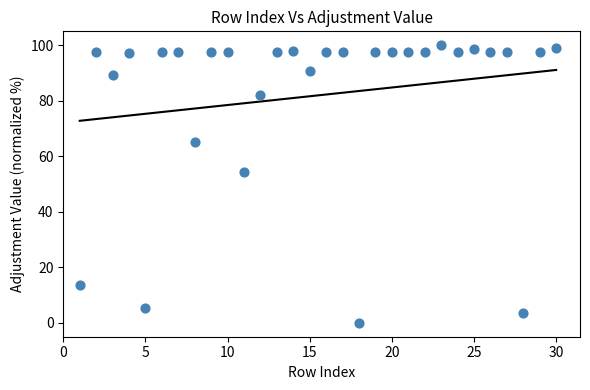

What Y value in the scatter plot is closest to 50?

54.3